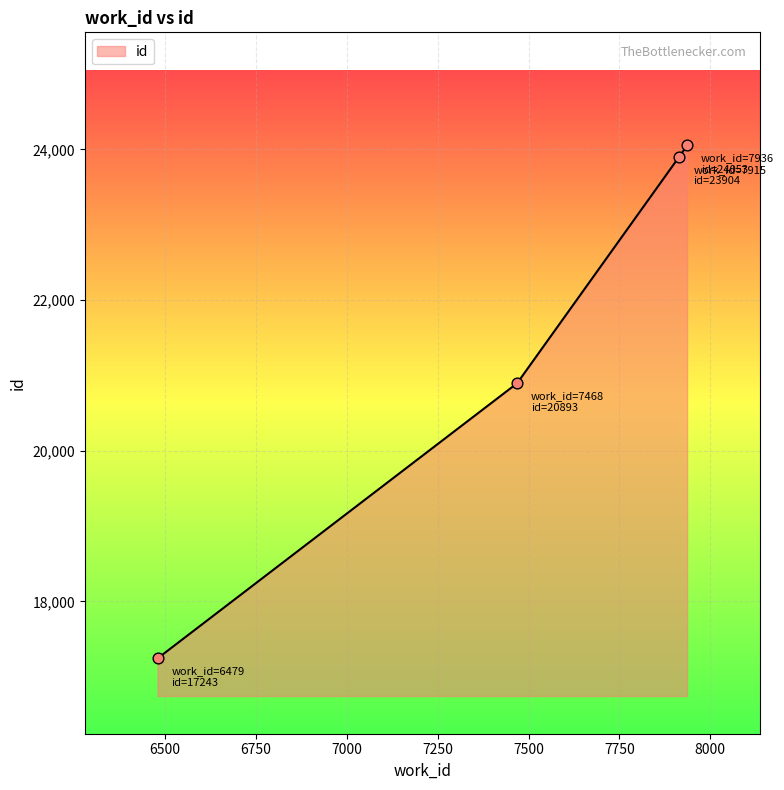

Between 7915 and 7468, which is larger?

7915